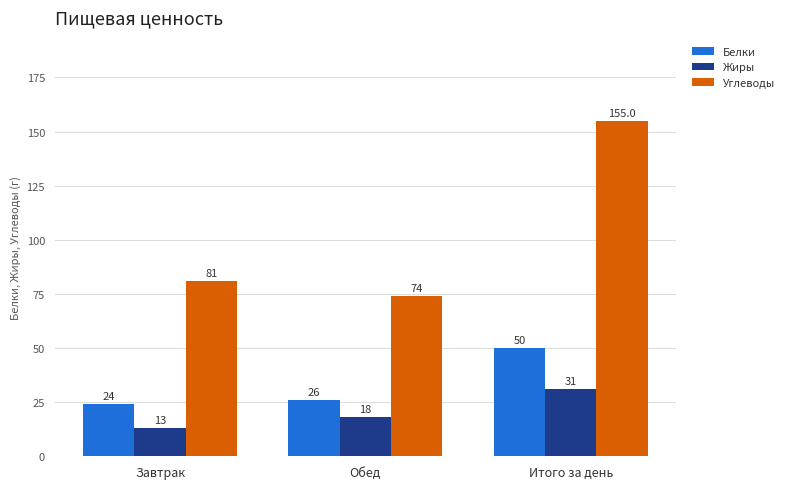

List the labels in order of Жиры value, largest first.

Итого за день, Обед, Завтрак